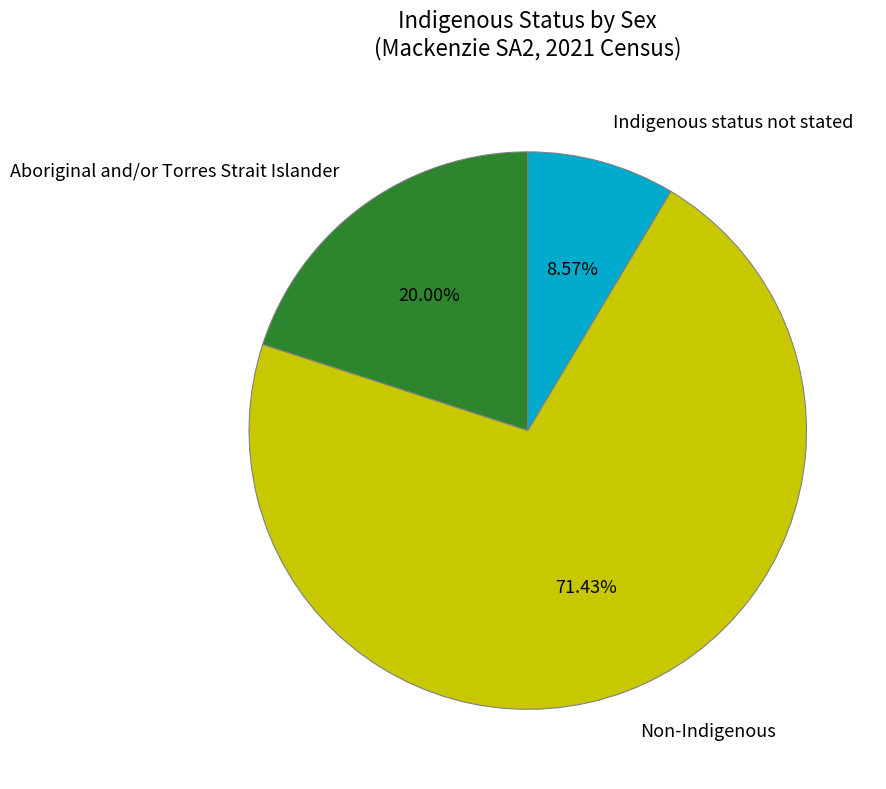

Rank the categories by value from highest to lowest.

Non-Indigenous, Aboriginal and/or Torres Strait Islander, Indigenous status not stated